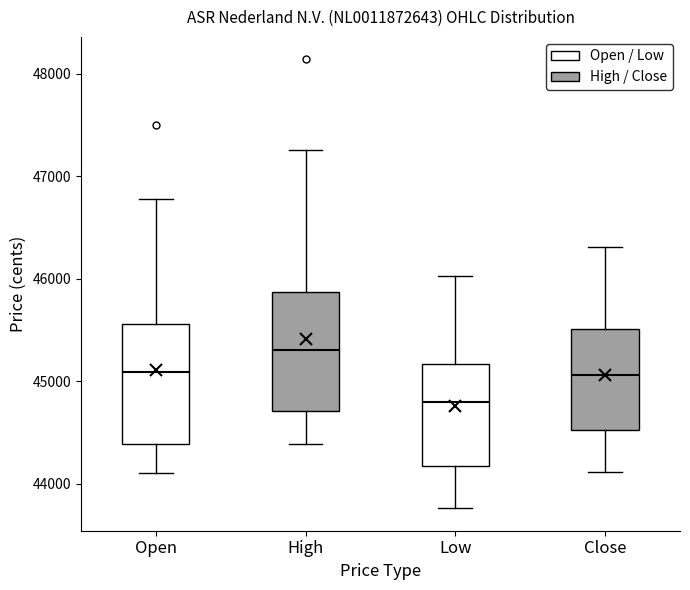

Reading left to right, transcribe this box plot: for each box, give where its median line is, the range the box spans, and where its two whiskers end, as read against the y-axis. The values are not printed on the chart, so give them approximately, as read against the axis.

Open: median 45100, box 44400 to 45600, whiskers 44100 to 46800
High: median 45300, box 44700 to 45900, whiskers 44400 to 47300
Low: median 44800, box 44200 to 45200, whiskers 43800 to 46000
Close: median 45100, box 44500 to 45500, whiskers 44100 to 46300